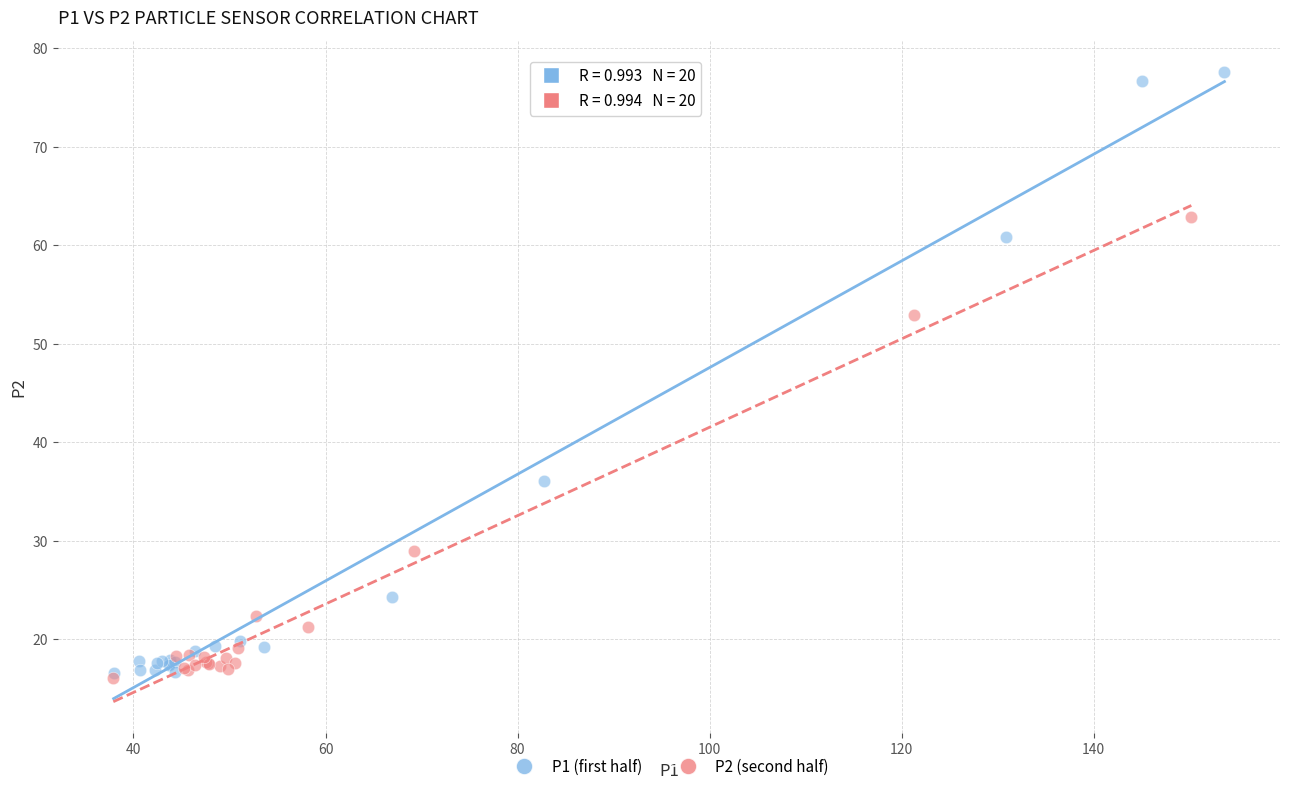

Which series has the largest Y range (max minus min)?

P1 (first half)